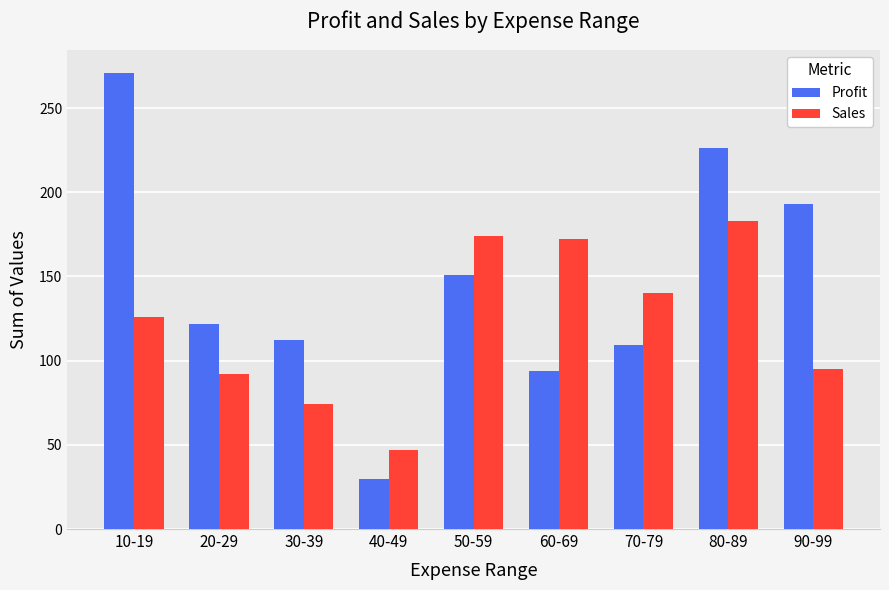

What position from the left is 90-99?

9